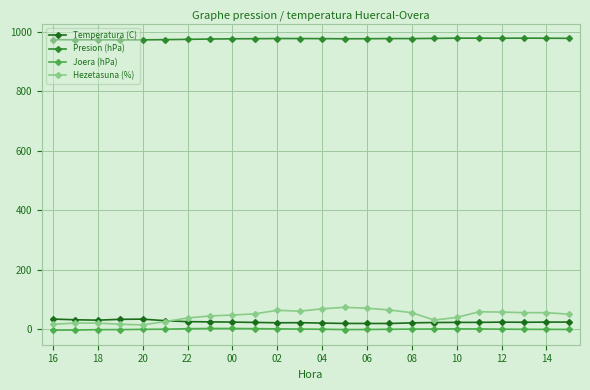

Which series has the largest total across all categories?

Presion (hPa)